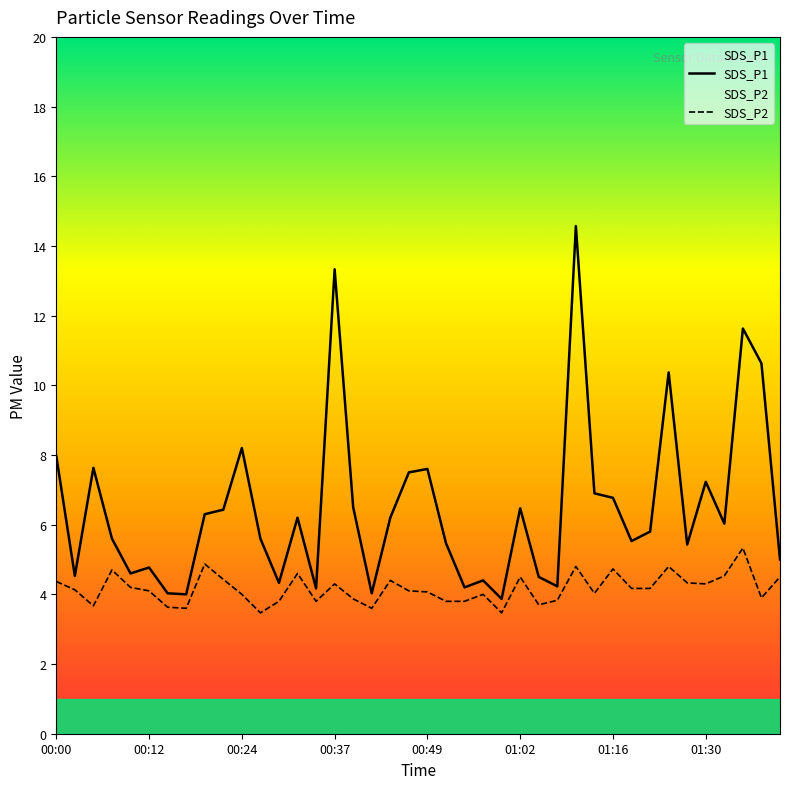

Which series has the largest total across all categories?

SDS_P1